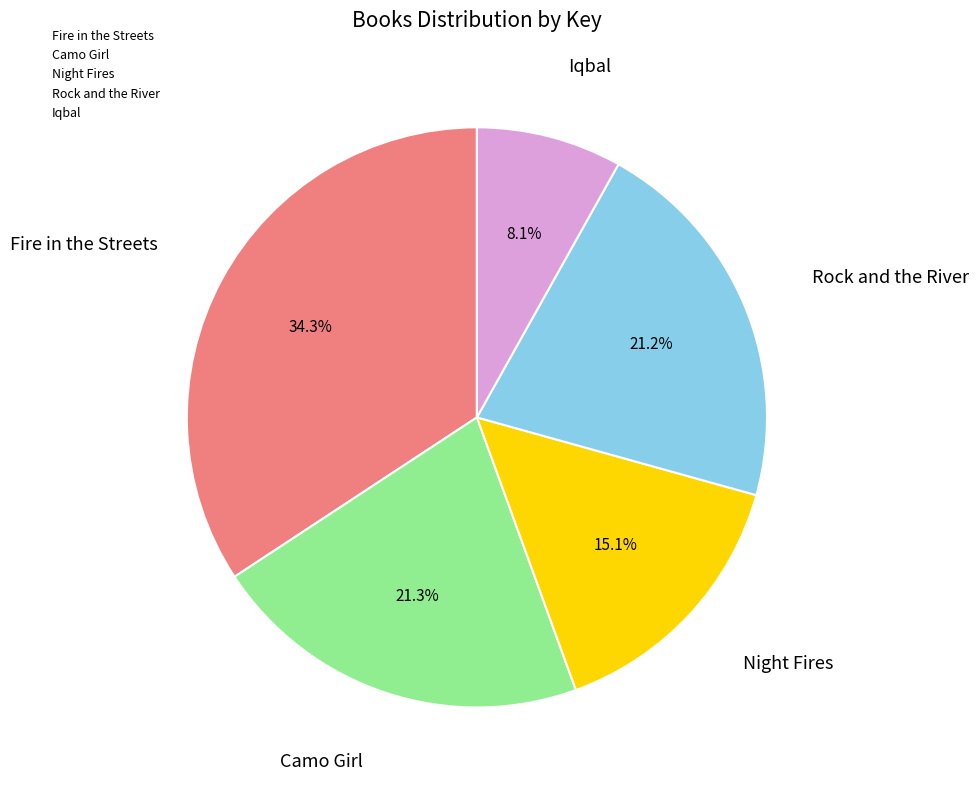

To the nearest percent, what portion does Rock and the River represent?

21%